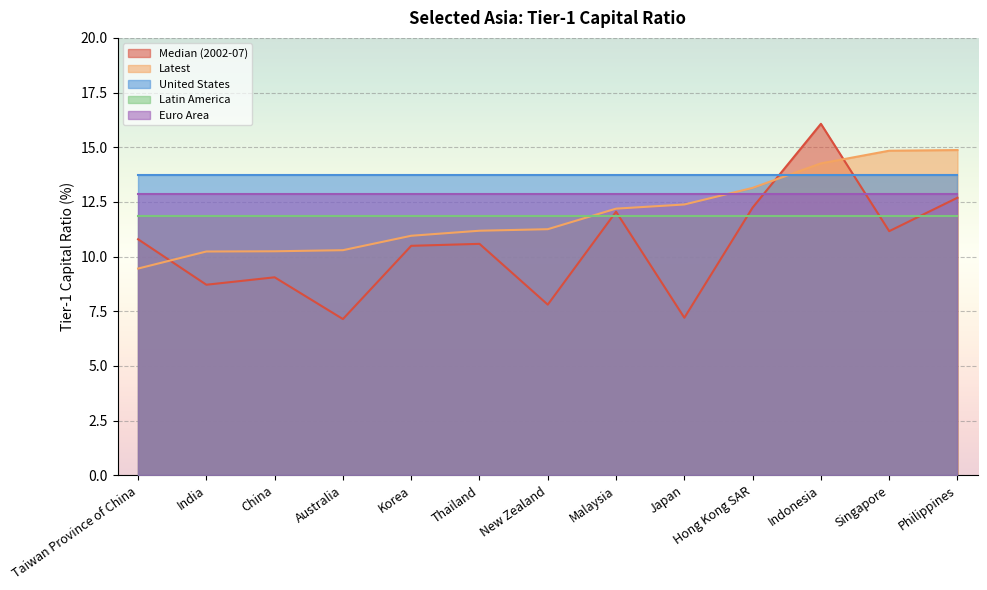

What is the label of the 2nd point from the right?

Singapore